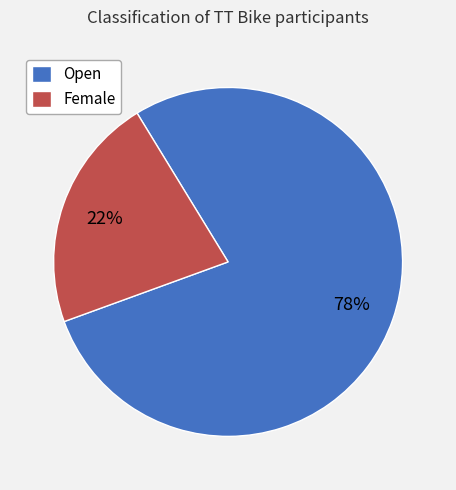

The Open slice represents 78% of the pie. True or false?

True